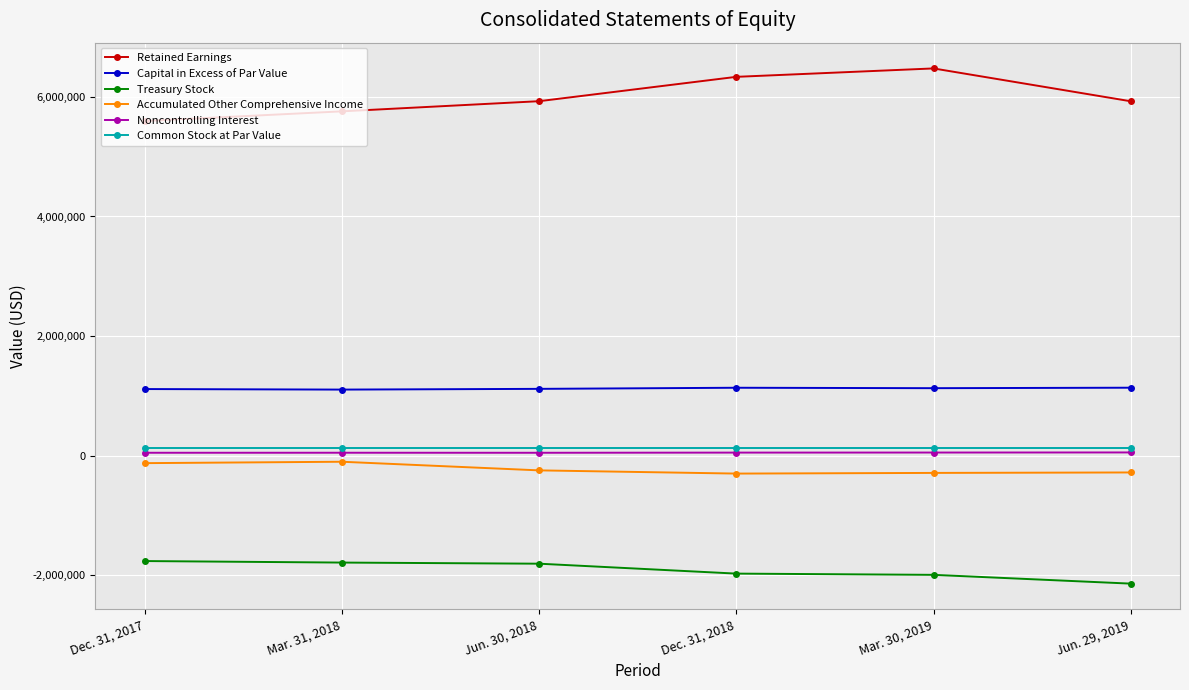

True or false: Retained Earnings has a value of 7426068 at Dec. 31, 2017.

False